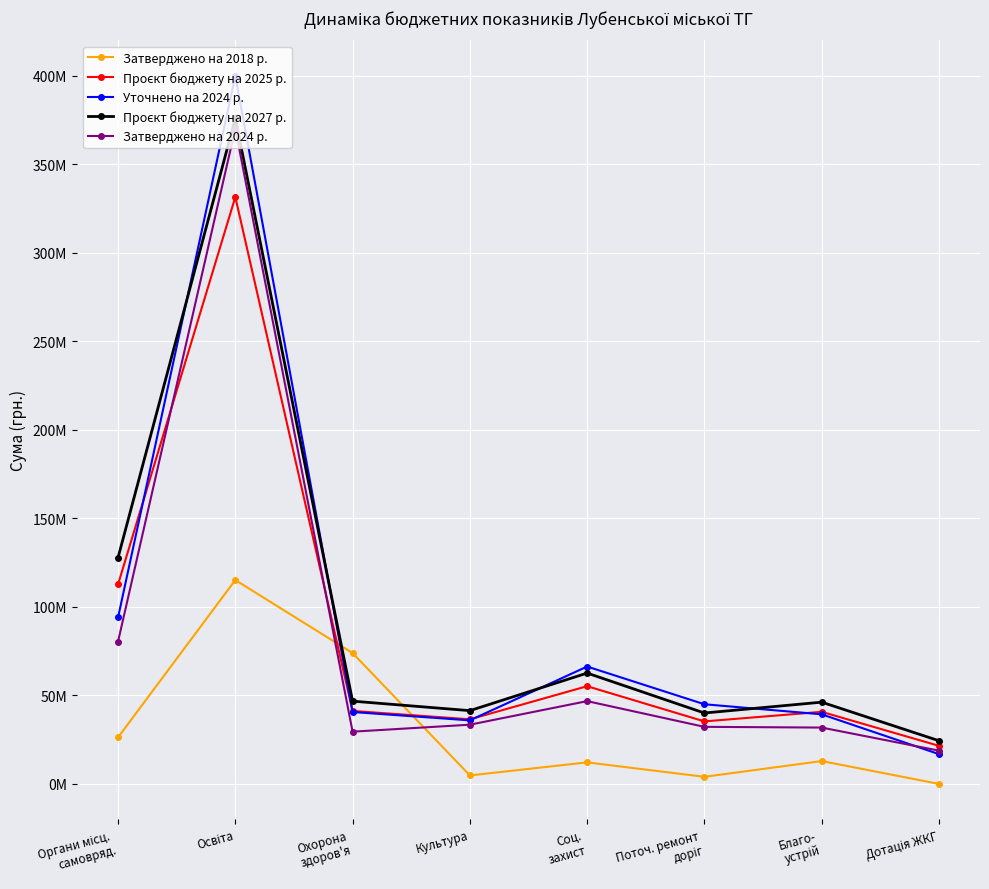

Rank the series at Охорона
здоров'я from lowest to highest value.

Затверджено на 2024 р., Уточнено на 2024 р., Проєкт бюджету на 2025 р., Проєкт бюджету на 2027 р., Затверджено на 2018 р.